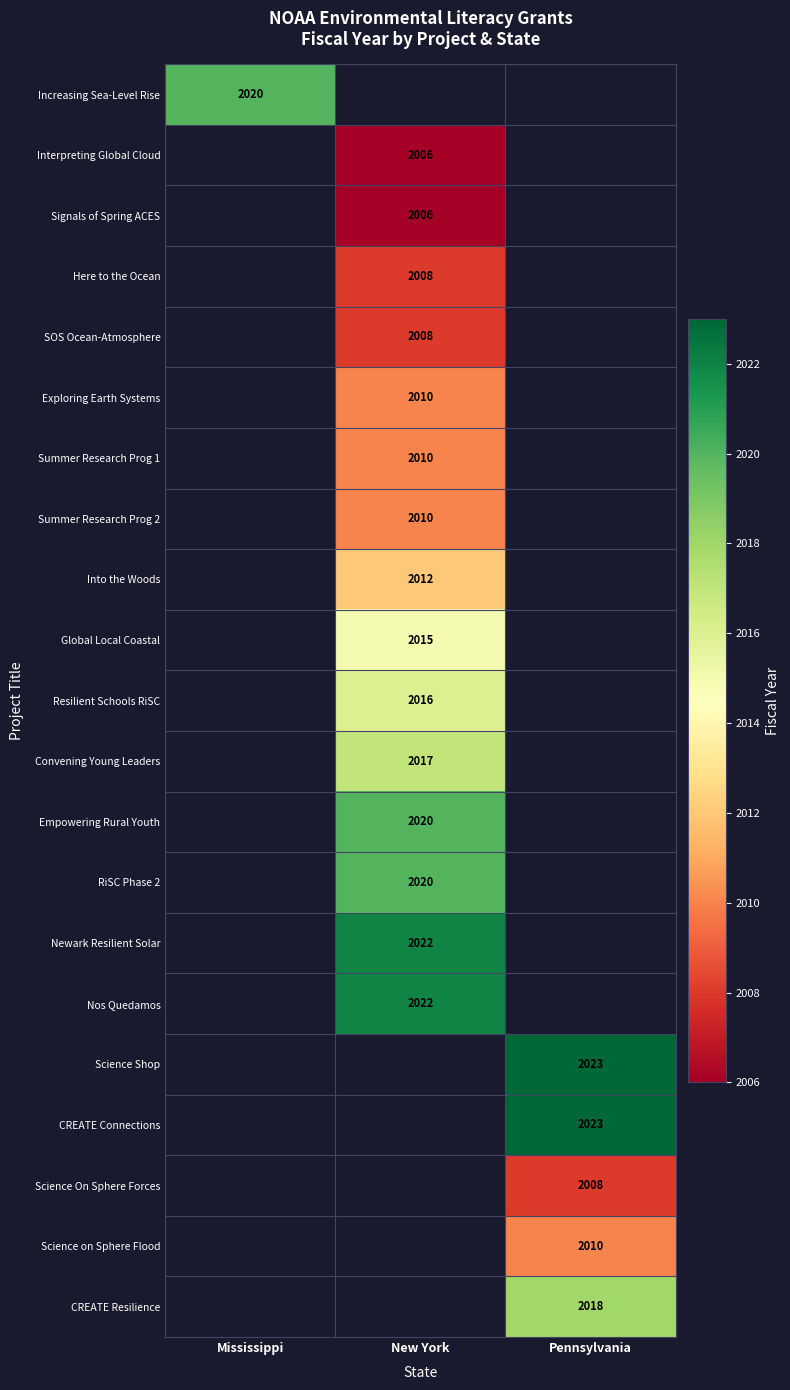

Which label corresponds to the smallest value in the chart?

New York